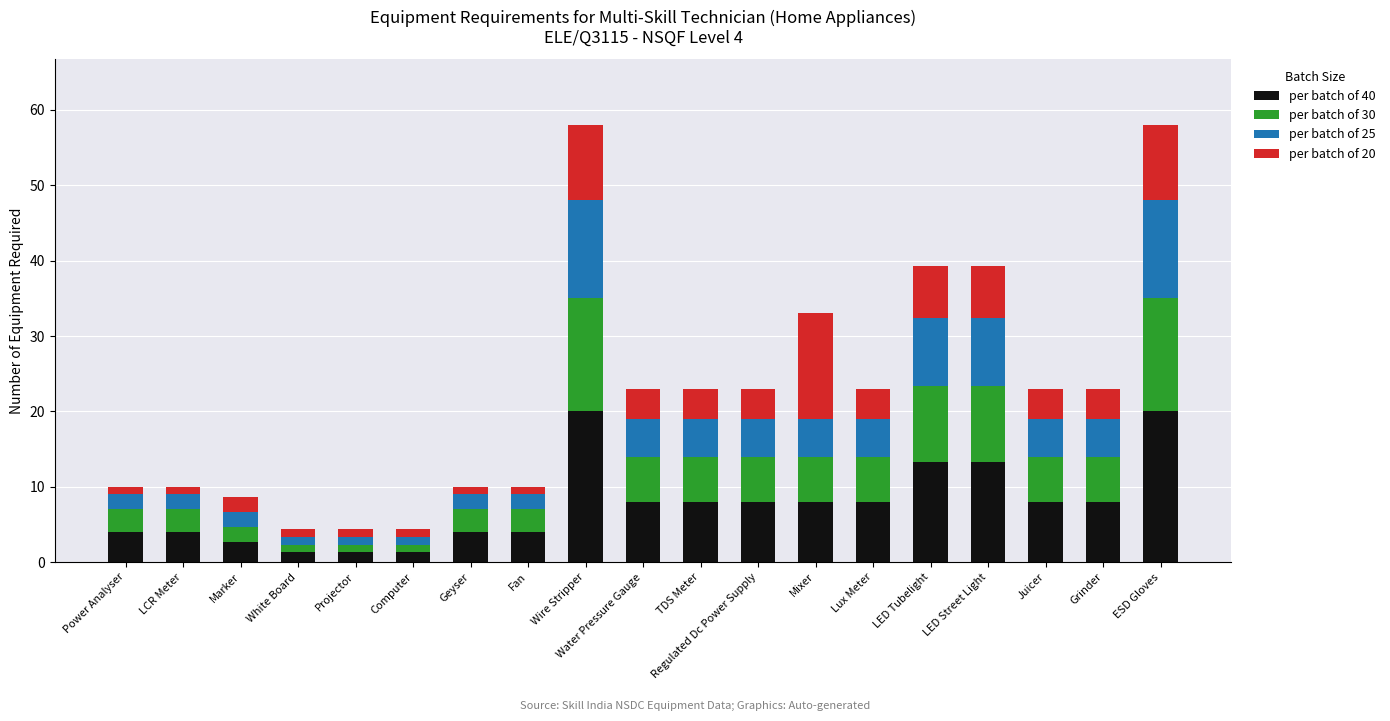

The per batch of 40 series shows 12.3 at Regulated Dc Power Supply. True or false?

False